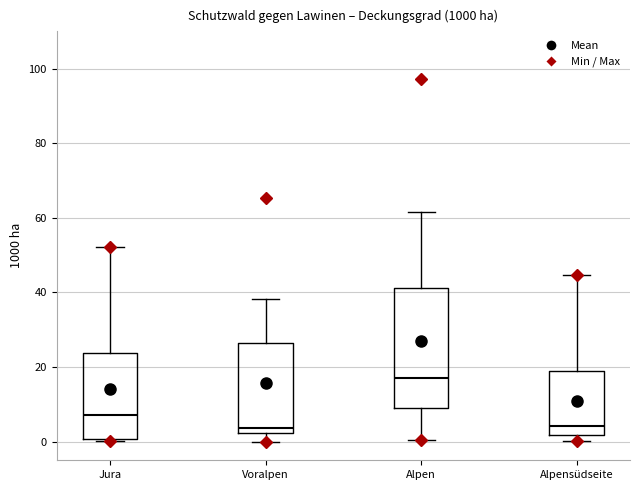

Reading left to right, transcribe this box plot: for each box, give where its median line is, the range the box spans, and where its two whiskers end, as read against the y-axis. The values are not printed on the chart, so give them approximately, as read against the axis.

Jura: median 8, box 0 to 24, whiskers 0 to 52
Voralpen: median 4, box 2 to 26, whiskers 0 to 38
Alpen: median 18, box 10 to 42, whiskers 0 to 62
Alpensüdseite: median 4, box 2 to 18, whiskers 0 to 44